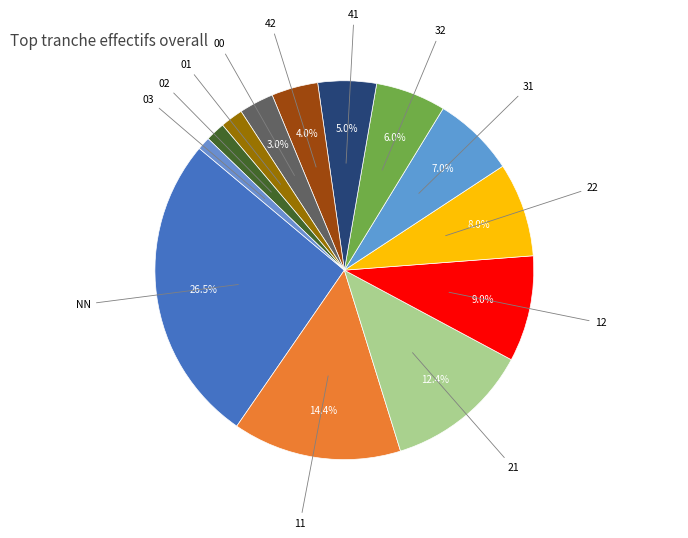

How many slices are in this pie chart?

13